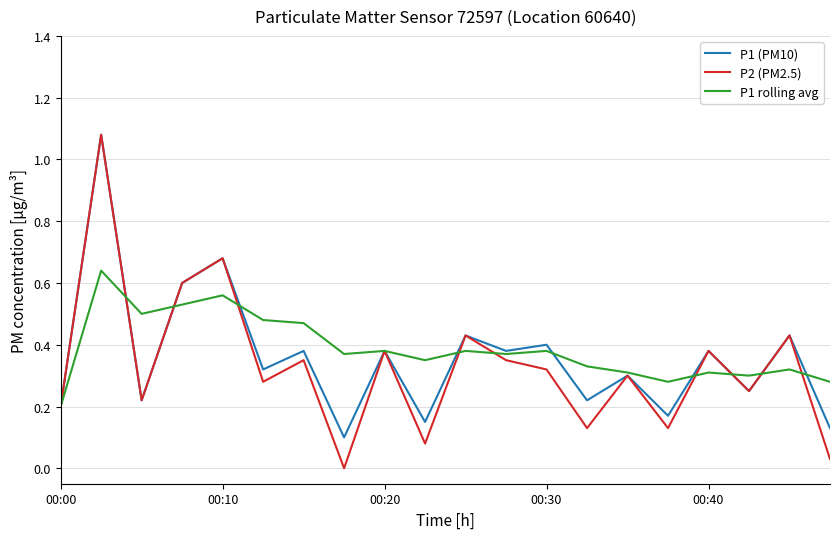

Which series has the widest spread of values?

P2 (PM2.5)